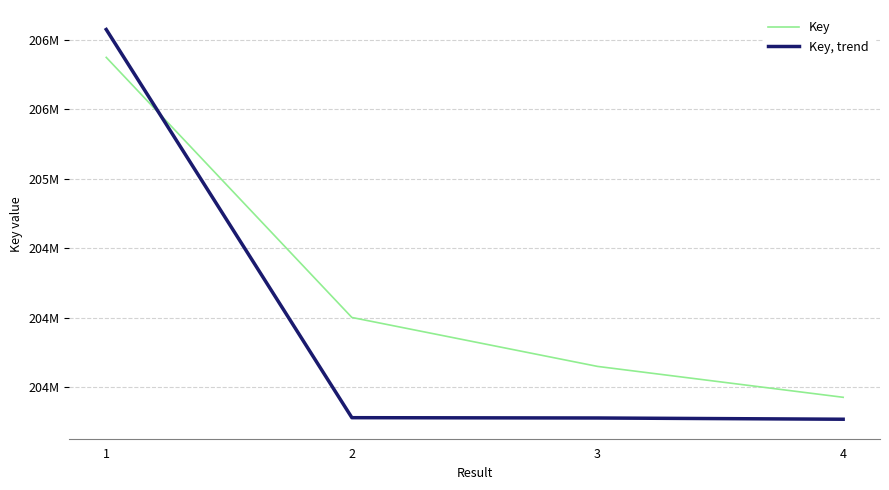

At which label is Key, trend closest to 204672800?

2